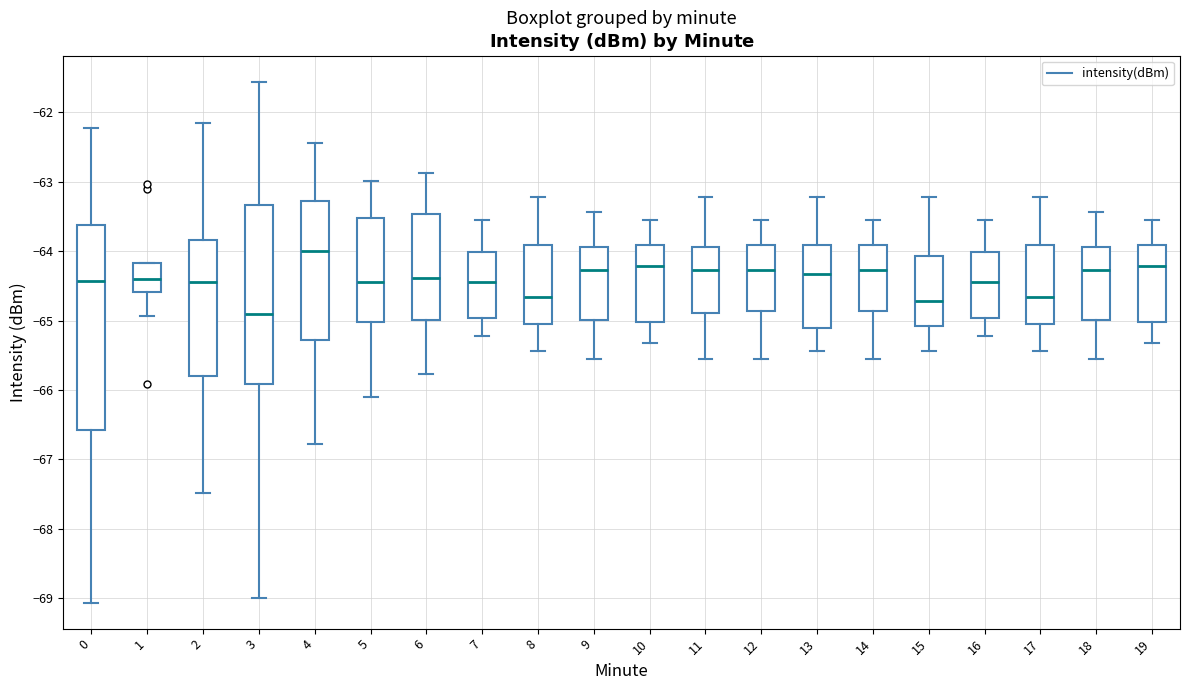

Comparing the boxes themselves (not the whiskers), which one is the tallest?

0